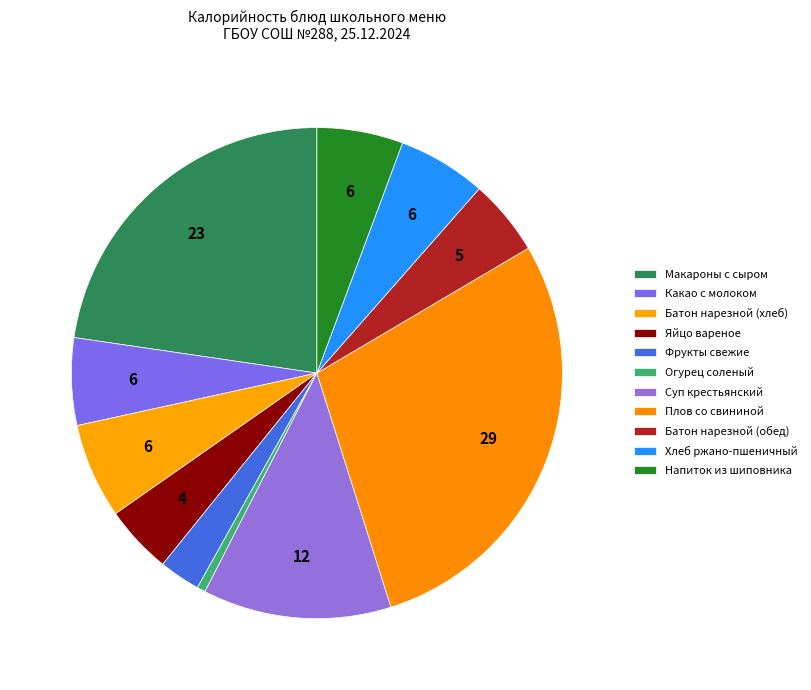

Is there a majority slice in this chart?

No